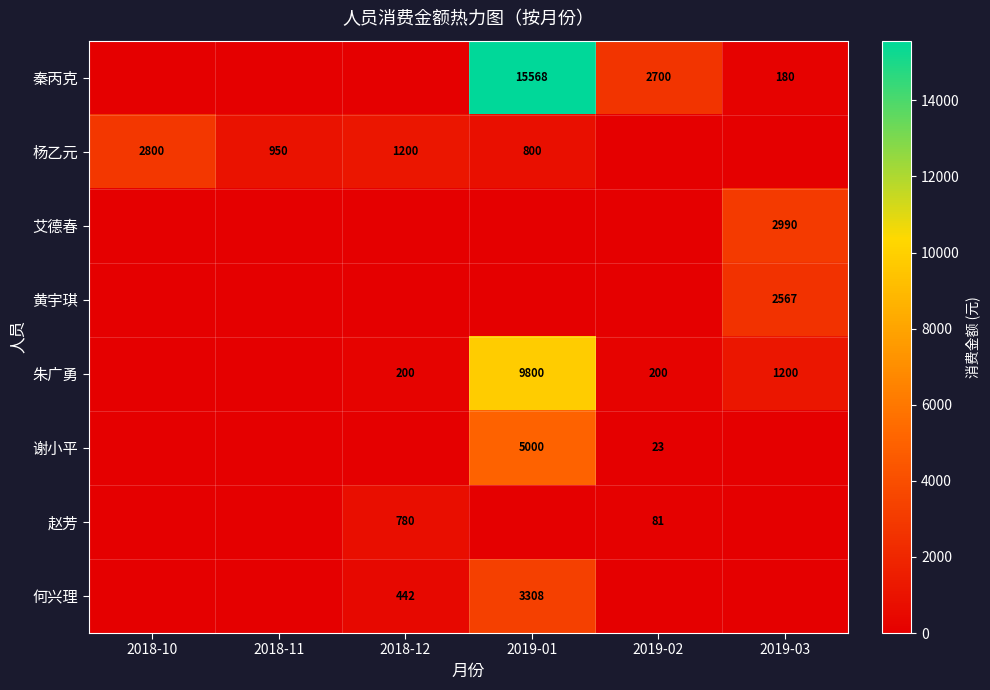

Is it true that 何兴理 equals 442 at 2018-12?

True